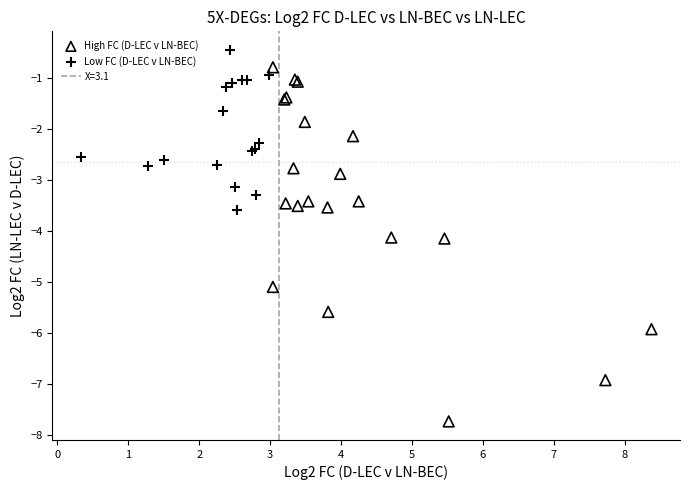

Which series contains the highest Y value?

Low FC (D-LEC v LN-BEC)